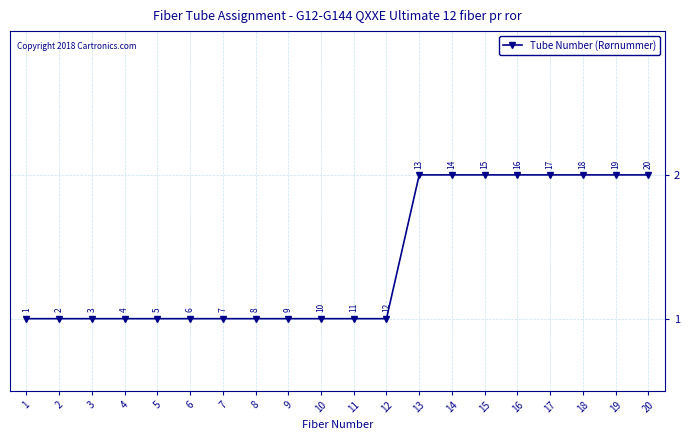

Reading left to right, extract all data points from this chart.

1=1	2=1	3=1	4=1	5=1	6=1	7=1	8=1	9=1	10=1	11=1	12=1	13=2	14=2	15=2	16=2	17=2	18=2	19=2	20=2